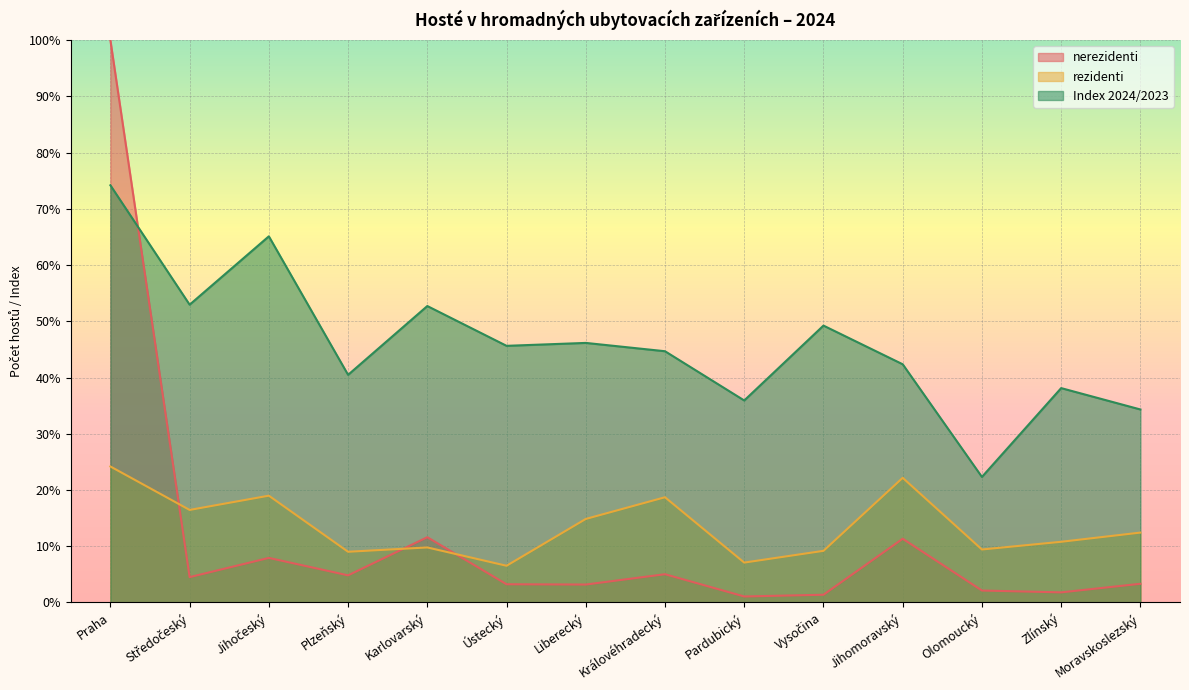

Between Středočeský and Olomoucký, which series saw the biggest shift?

Index 2024/2023